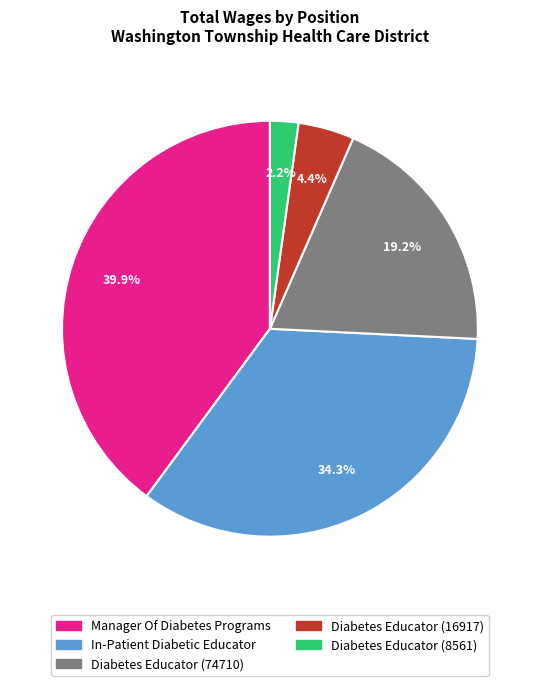

Rank the categories by value from lowest to highest.

Diabetes Educator (8561), Diabetes Educator (16917), Diabetes Educator (74710), In-Patient Diabetic Educator, Manager Of Diabetes Programs